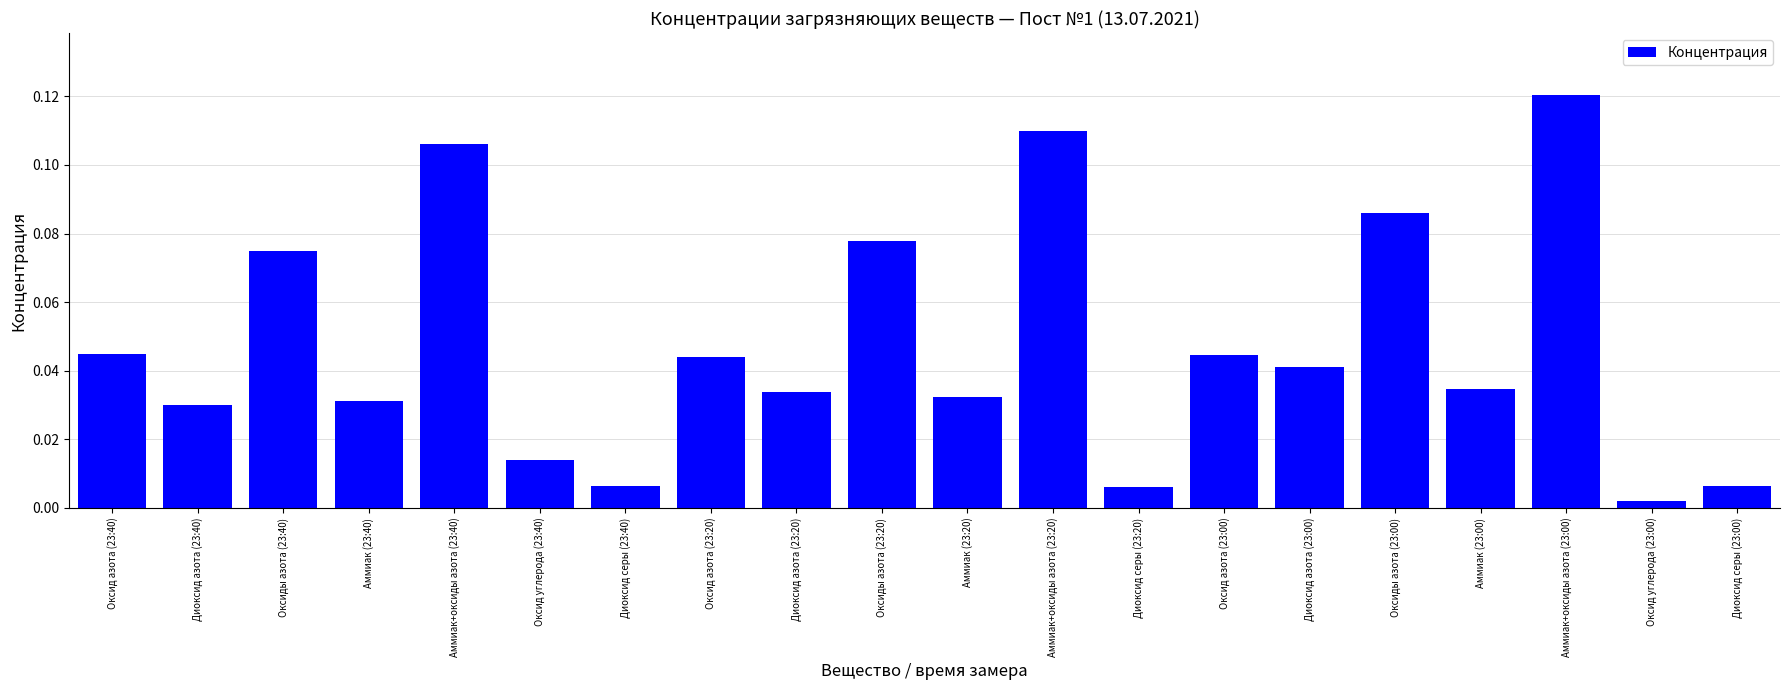

Between Аммиак+оксиды азота (23:00) and Оксид азота (23:20), which is larger?

Аммиак+оксиды азота (23:00)